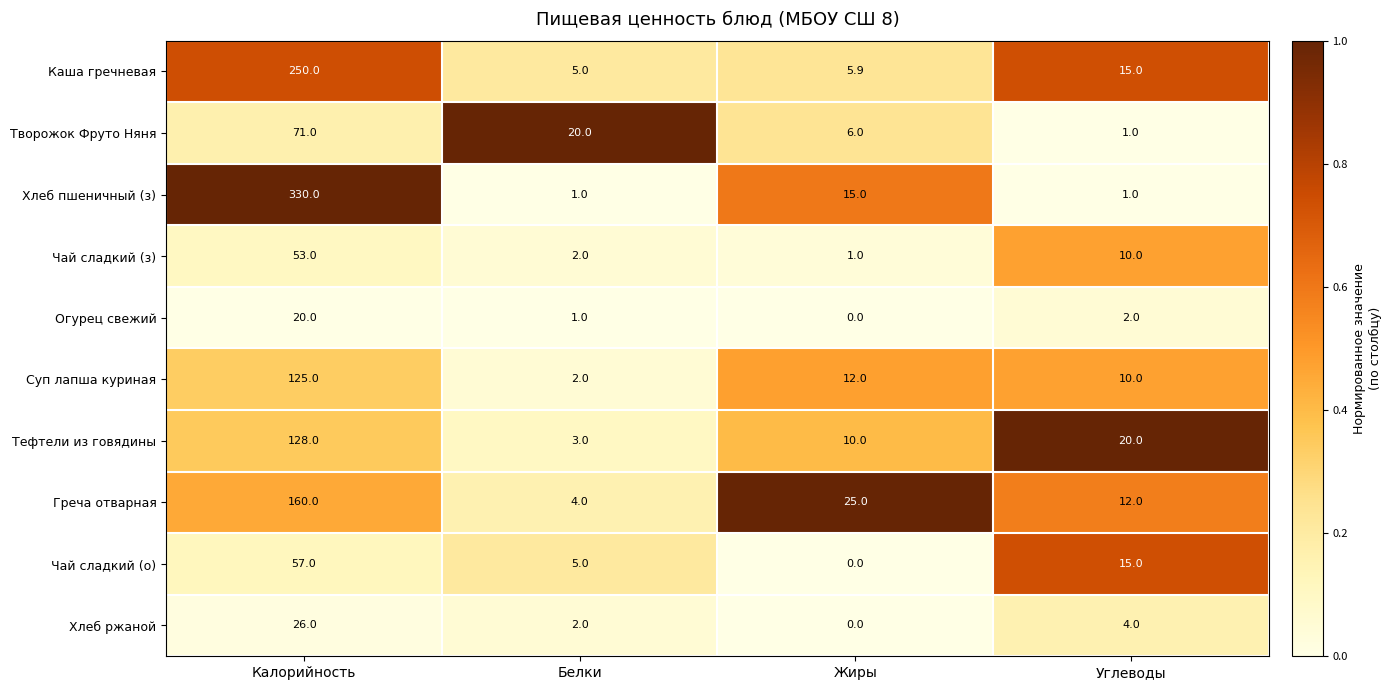

Which series has the largest range (max minus min)?

Хлеб пшеничный (з)